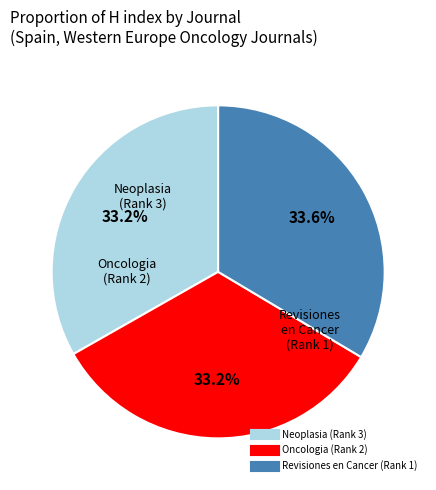

What is the total percentage of Revisiones en Cancer (Rank 1) and Neoplasia (Rank 3)?

66.8%